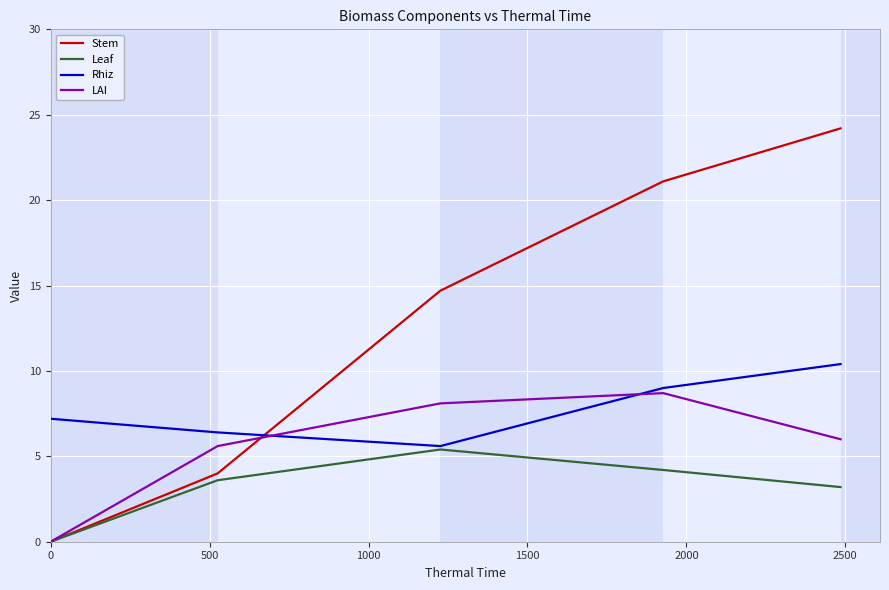

Which series has the largest range (max minus min)?

Stem